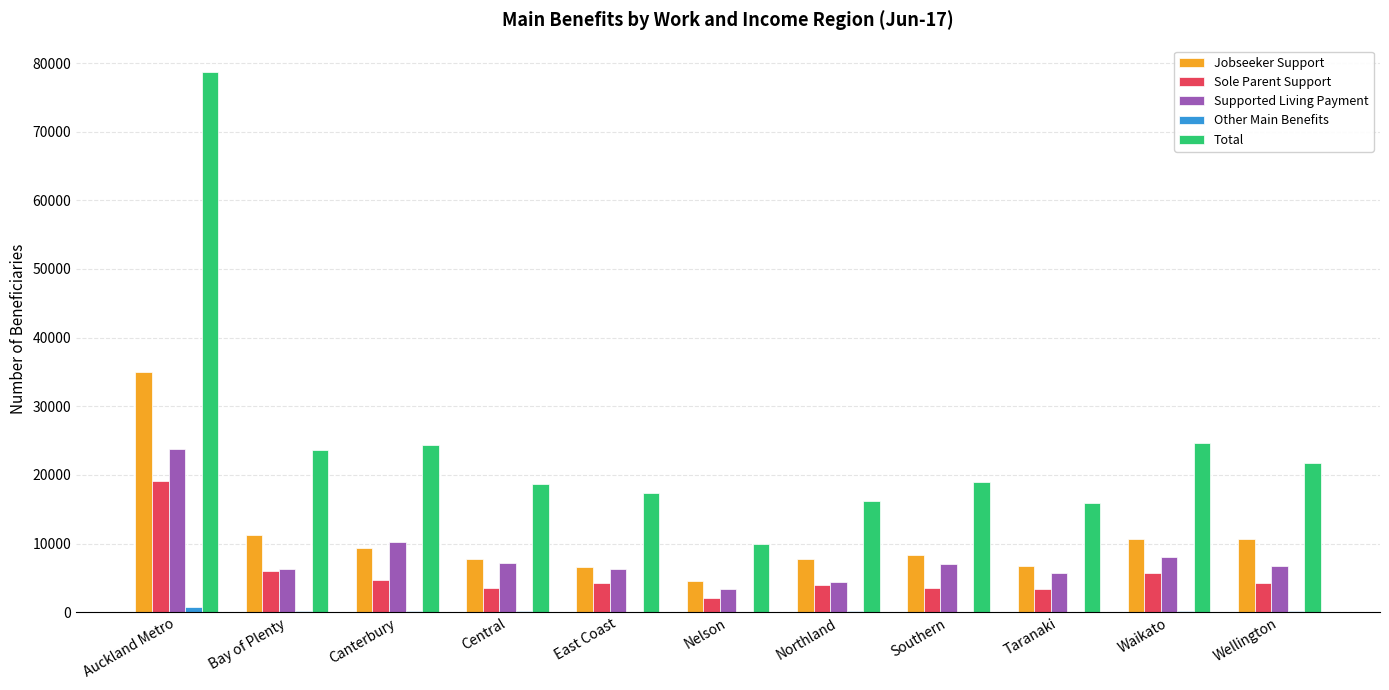

Which series has the largest total across all categories?

Total